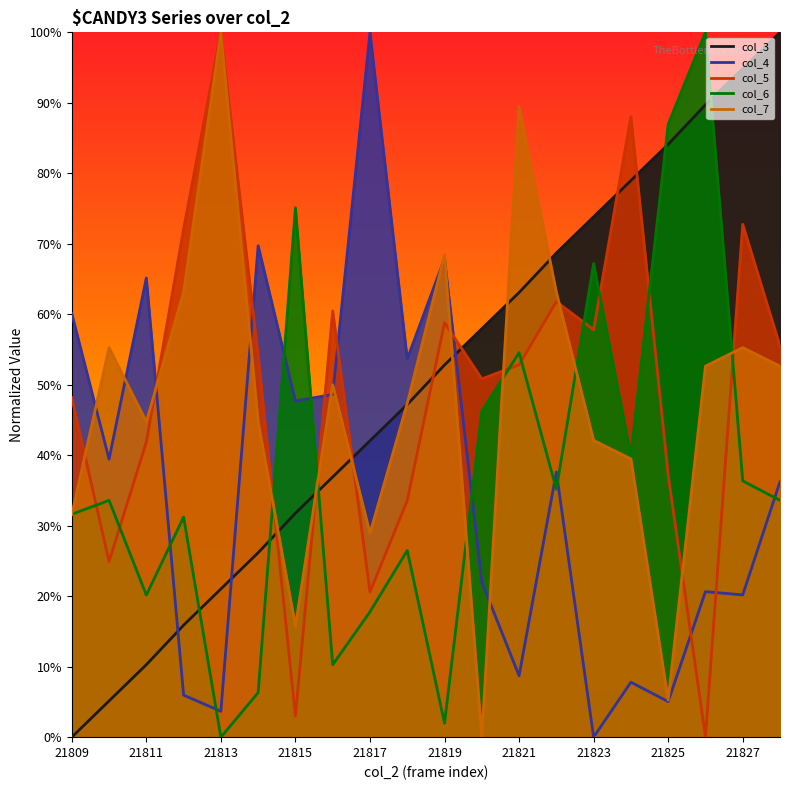

At which category does the chart reach its minimum across all series?

21809